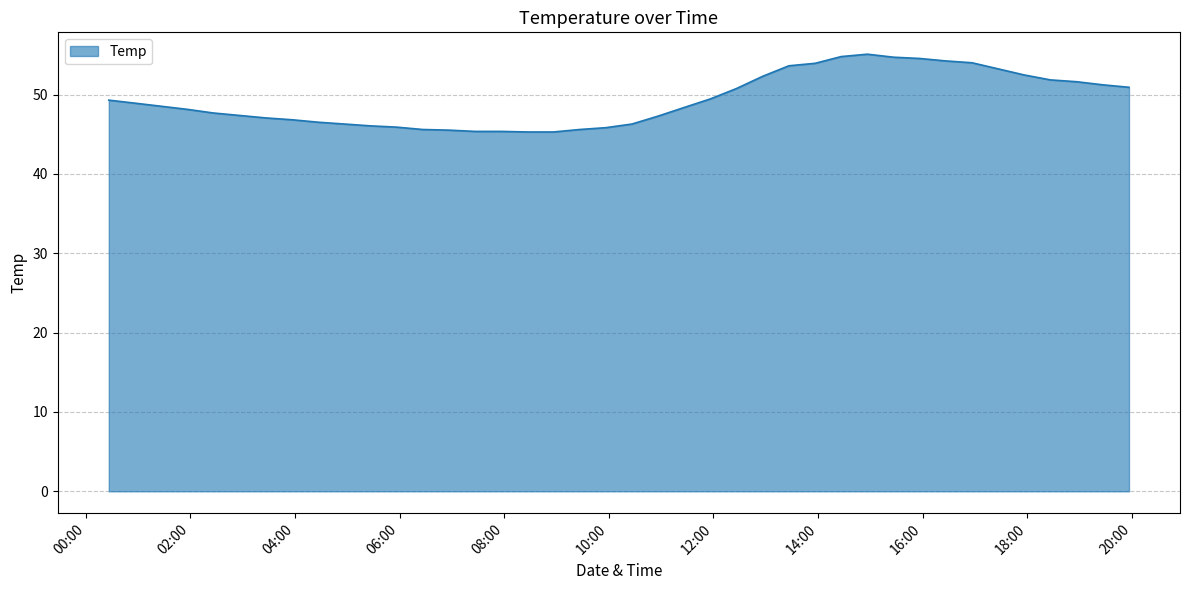

What is the minimum value shown in the chart?

45.3